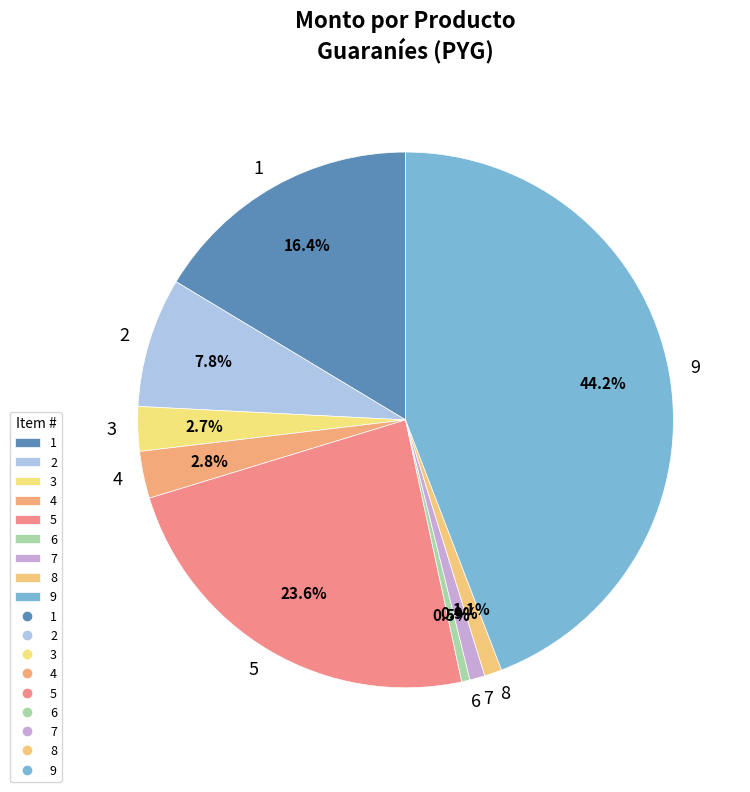

Which category has the biggest portion of the pie?

9